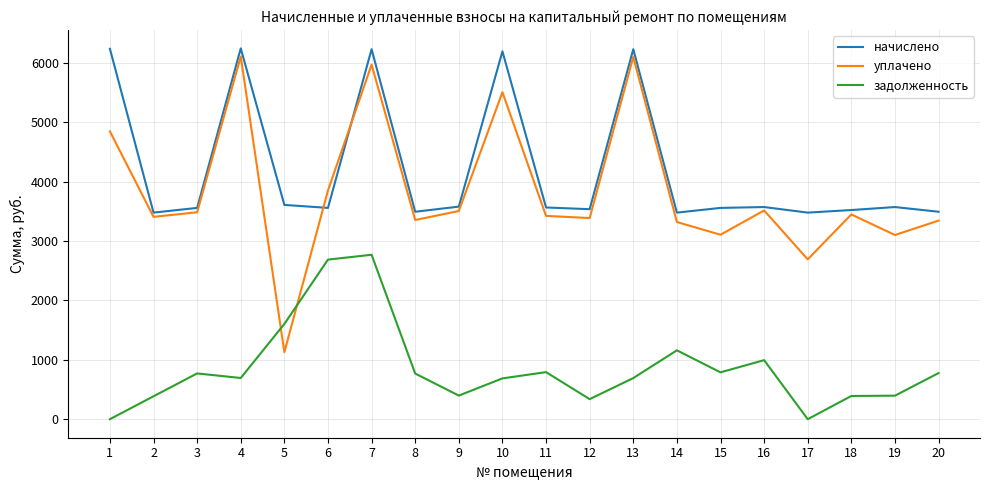

True or false: уплачено and начислено intersect in this chart.

True